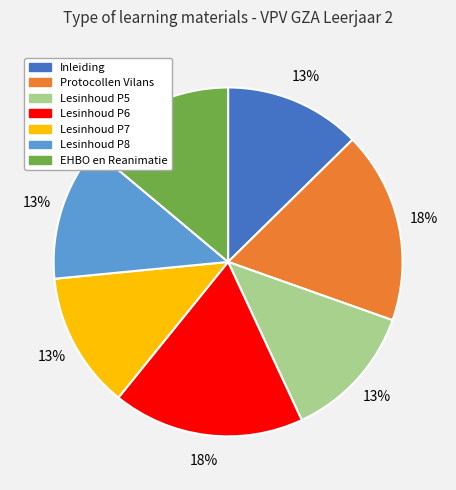

Does Lesinhoud P8 represent more than half of the total?

No